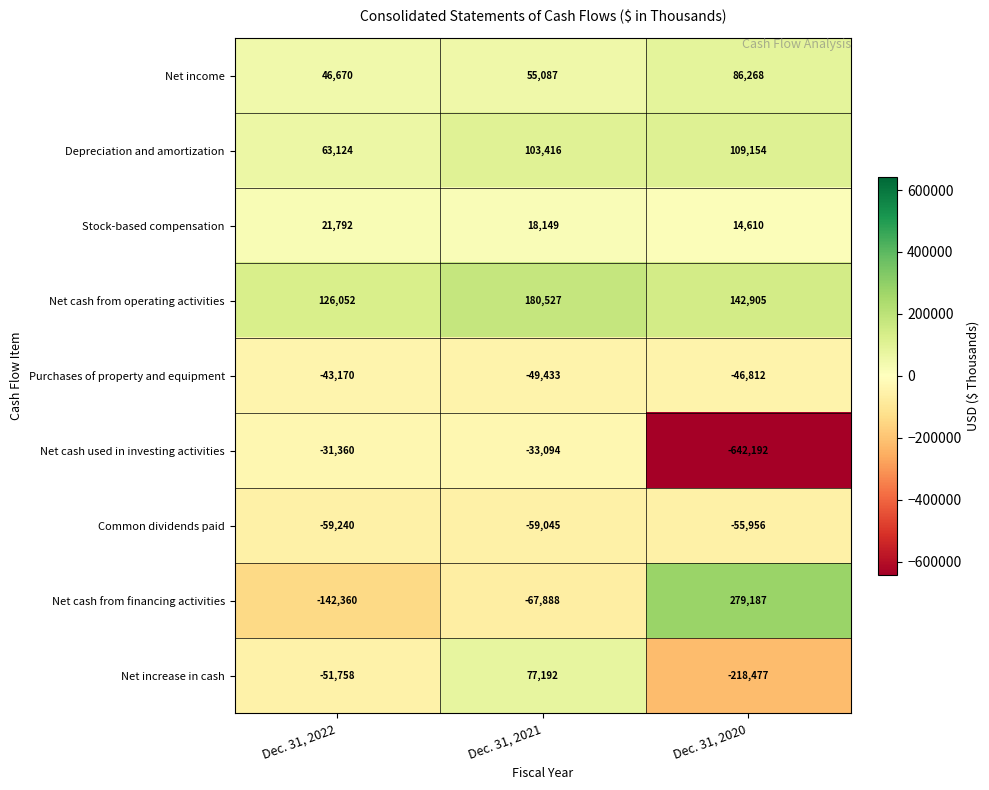

The value of Net cash from financing activities at Dec. 31, 2020 is 408644. True or false?

False